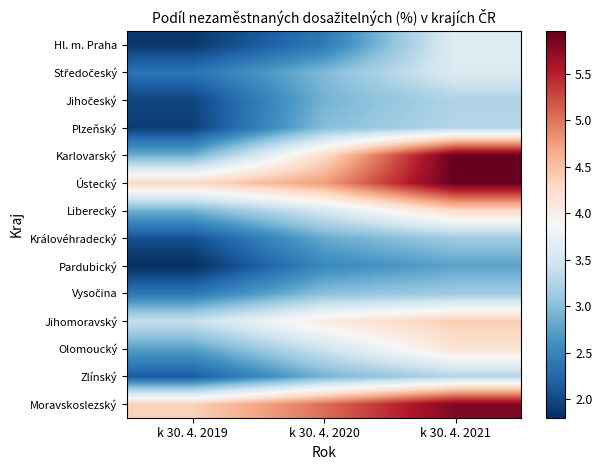

Rank the series at k 30. 4. 2019 from lowest to highest value.

Pardubický, Hl. m. Praha, Plzeňský, Jihočeský, Královéhradecký, Zlínský, Středočeský, Vysočina, Olomoucký, Karlovarský, Liberecký, Jihomoravský, Ústecký, Moravskoslezský